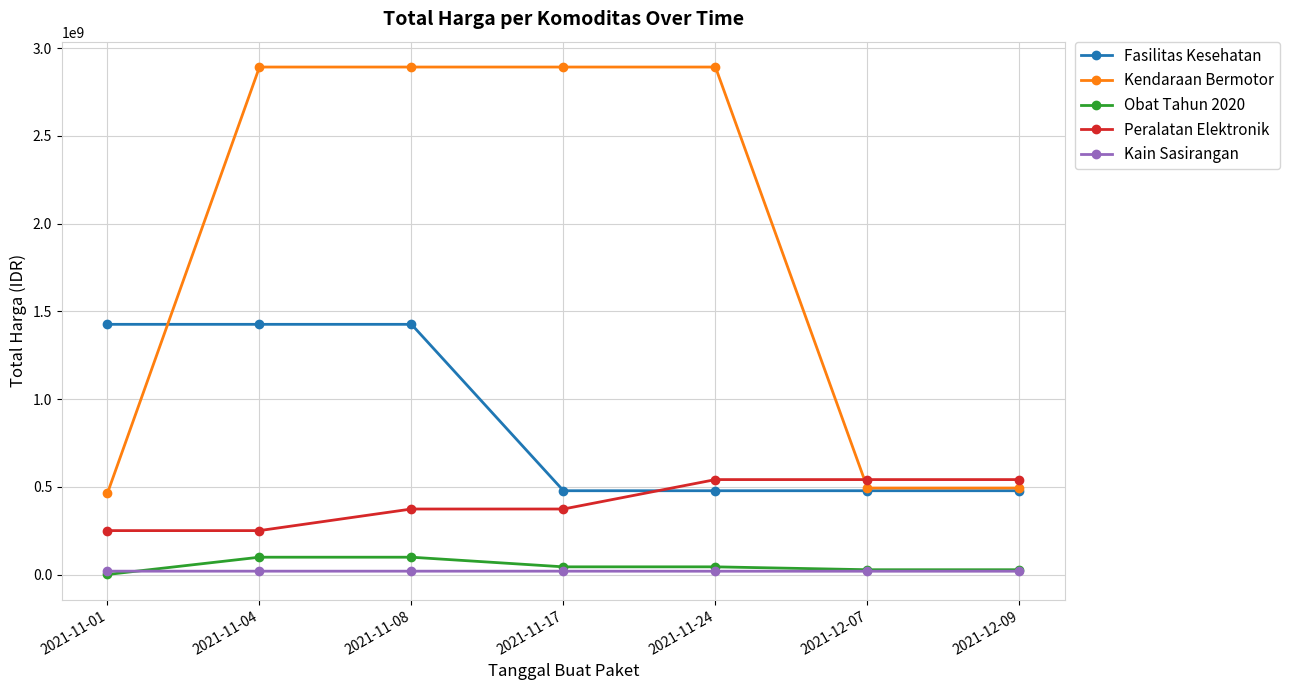

Which series has the largest total across all categories?

Kendaraan Bermotor